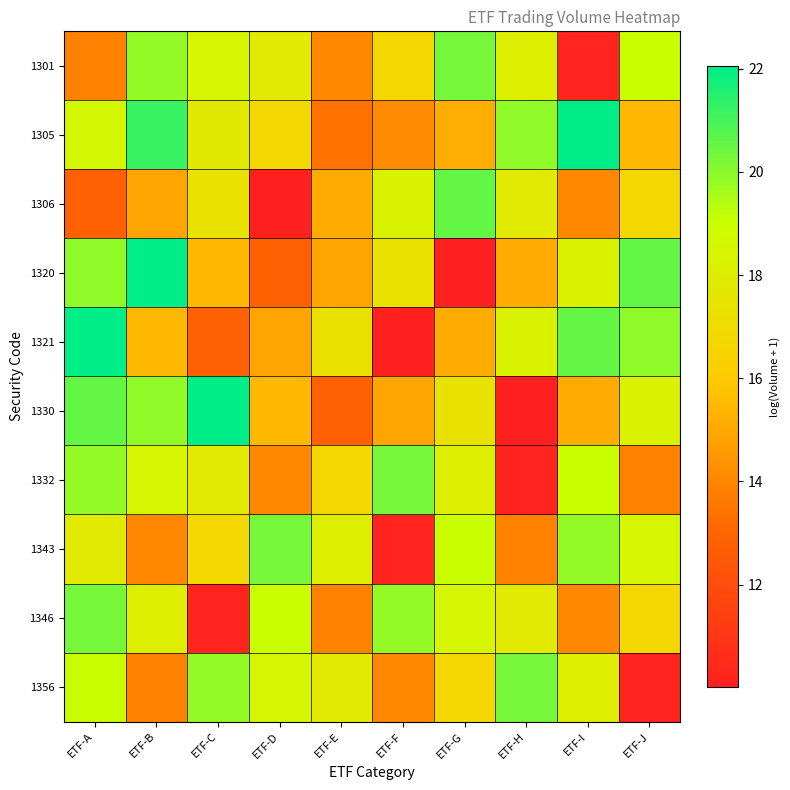

Reading right to left, what are all the values shown in this chart?

1301: ETF-J=19.1	ETF-I=10.2	ETF-H=18.0	ETF-G=20.3	ETF-F=16.7	ETF-E=14.0	ETF-D=17.8	ETF-C=18.4	ETF-B=19.9	ETF-A=13.8
1305: ETF-J=15.4	ETF-I=22.0	ETF-H=19.9	ETF-G=15.2	ETF-F=14.2	ETF-E=13.4	ETF-D=16.7	ETF-C=17.7	ETF-B=21.2	ETF-A=18.6
1306: ETF-J=16.7	ETF-I=14.0	ETF-H=17.8	ETF-G=20.6	ETF-F=18.3	ETF-E=15.1	ETF-D=10.0	ETF-C=17.3	ETF-B=14.9	ETF-A=12.8
1320: ETF-J=20.6	ETF-I=18.3	ETF-H=15.1	ETF-G=10.0	ETF-F=17.3	ETF-E=14.9	ETF-D=12.8	ETF-C=15.4	ETF-B=22.0	ETF-A=19.9
1321: ETF-J=19.9	ETF-I=20.6	ETF-H=18.3	ETF-G=15.1	ETF-F=10.0	ETF-E=17.3	ETF-D=14.9	ETF-C=12.8	ETF-B=15.4	ETF-A=22.0
1330: ETF-J=18.3	ETF-I=15.1	ETF-H=10.0	ETF-G=17.3	ETF-F=14.9	ETF-E=12.8	ETF-D=15.4	ETF-C=22.0	ETF-B=19.9	ETF-A=20.6
1332: ETF-J=13.8	ETF-I=19.1	ETF-H=10.2	ETF-G=18.0	ETF-F=20.3	ETF-E=16.7	ETF-D=14.0	ETF-C=17.8	ETF-B=18.4	ETF-A=19.9
1343: ETF-J=18.4	ETF-I=19.9	ETF-H=13.8	ETF-G=19.1	ETF-F=10.2	ETF-E=18.0	ETF-D=20.3	ETF-C=16.7	ETF-B=14.0	ETF-A=17.8
1346: ETF-J=16.7	ETF-I=14.0	ETF-H=17.8	ETF-G=18.4	ETF-F=19.9	ETF-E=13.8	ETF-D=19.1	ETF-C=10.2	ETF-B=18.0	ETF-A=20.3
1356: ETF-J=10.2	ETF-I=18.0	ETF-H=20.3	ETF-G=16.7	ETF-F=14.0	ETF-E=17.8	ETF-D=18.4	ETF-C=19.9	ETF-B=13.8	ETF-A=19.1